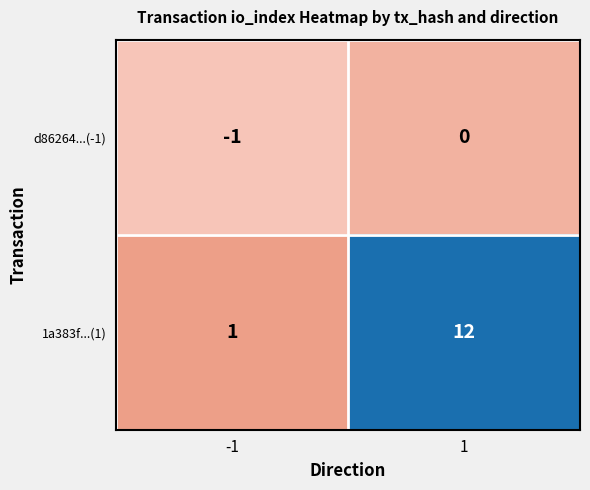

Which series has the widest spread of values?

1a383f...(1)